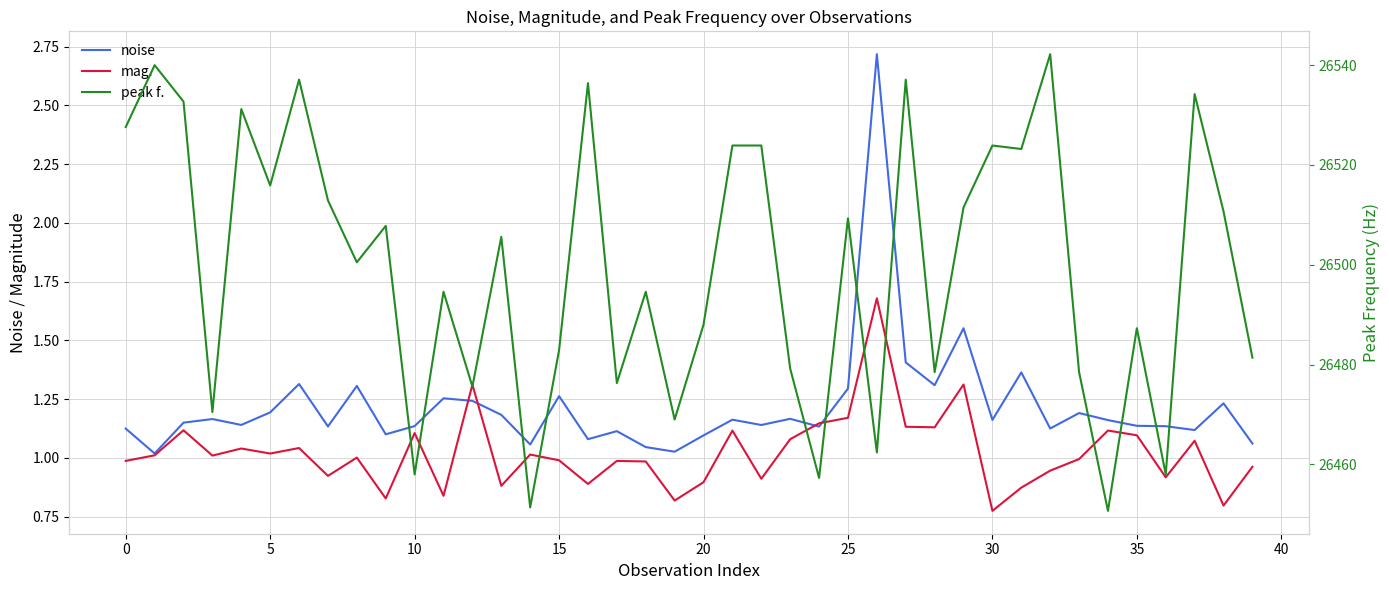

True or false: mag. and peak f. intersect in this chart.

False